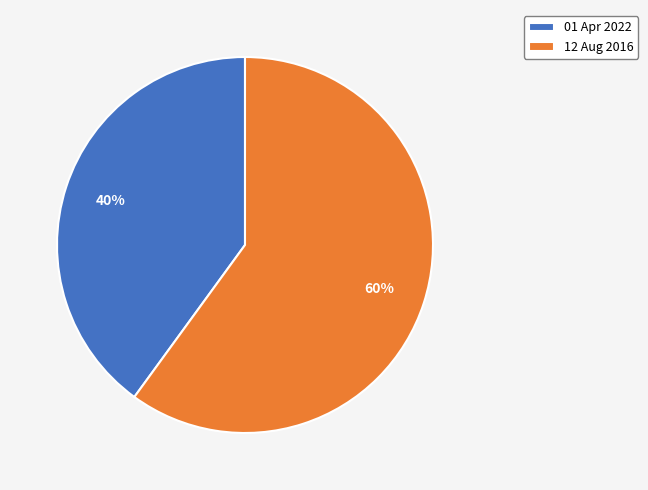

How many segments does this pie chart have?

2